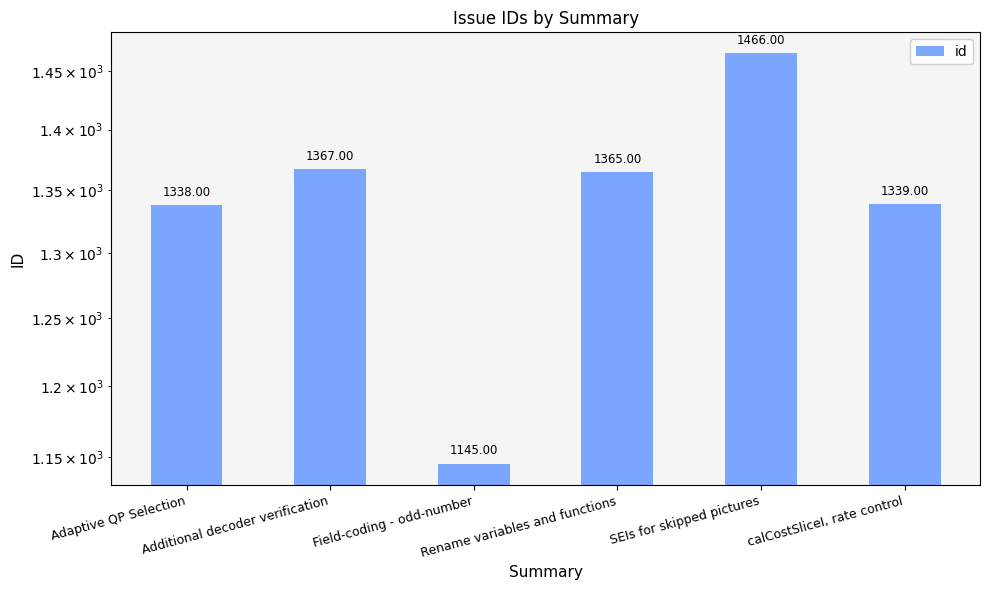

What is the smallest value displayed?

1145